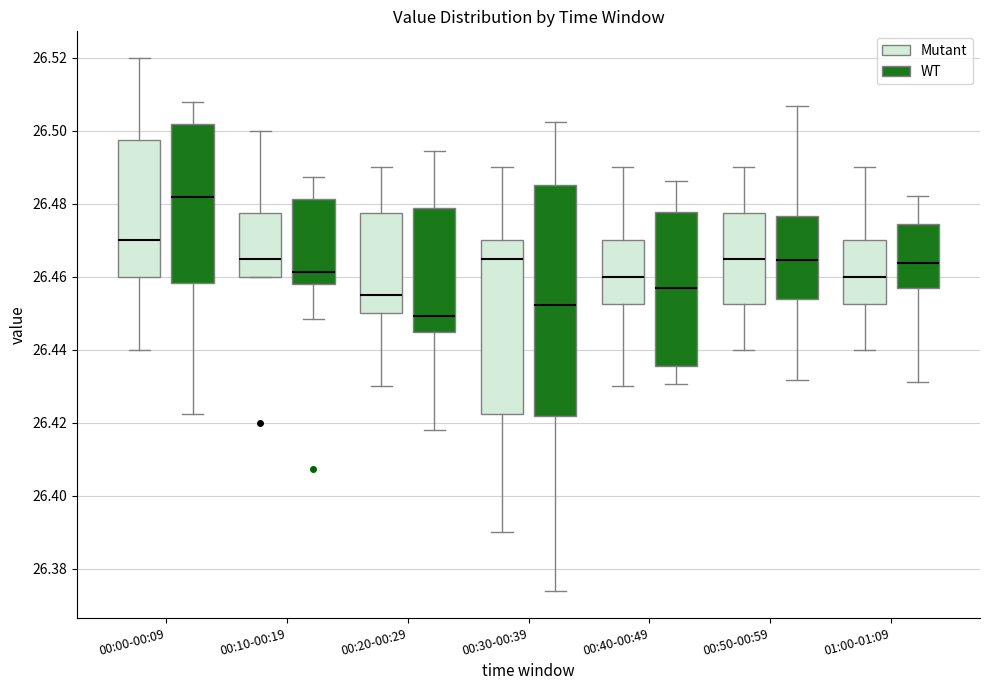

Reading left to right, read every box against the y-axis: the position of its median line, the range the box covers, and the ends of its whiskers. The values are not printed on the chart, so give them approximately, as read against the axis.

00:00-00:09 (Mutant): median 26.470, box 26.460 to 26.498, whiskers 26.440 to 26.520
00:00-00:09 (WT): median 26.482, box 26.458 to 26.502, whiskers 26.422 to 26.508
00:10-00:19 (Mutant): median 26.466, box 26.460 to 26.478, whiskers 26.460 to 26.500
00:10-00:19 (WT): median 26.462, box 26.458 to 26.482, whiskers 26.448 to 26.488
00:20-00:29 (Mutant): median 26.456, box 26.450 to 26.478, whiskers 26.430 to 26.490
00:20-00:29 (WT): median 26.450, box 26.444 to 26.478, whiskers 26.418 to 26.494
00:30-00:39 (Mutant): median 26.466, box 26.422 to 26.470, whiskers 26.390 to 26.490
00:30-00:39 (WT): median 26.452, box 26.422 to 26.486, whiskers 26.374 to 26.502
00:40-00:49 (Mutant): median 26.460, box 26.452 to 26.470, whiskers 26.430 to 26.490
00:40-00:49 (WT): median 26.456, box 26.436 to 26.478, whiskers 26.430 to 26.486
00:50-00:59 (Mutant): median 26.466, box 26.452 to 26.478, whiskers 26.440 to 26.490
00:50-00:59 (WT): median 26.464, box 26.454 to 26.476, whiskers 26.432 to 26.506
01:00-01:09 (Mutant): median 26.460, box 26.452 to 26.470, whiskers 26.440 to 26.490
01:00-01:09 (WT): median 26.464, box 26.458 to 26.474, whiskers 26.432 to 26.482